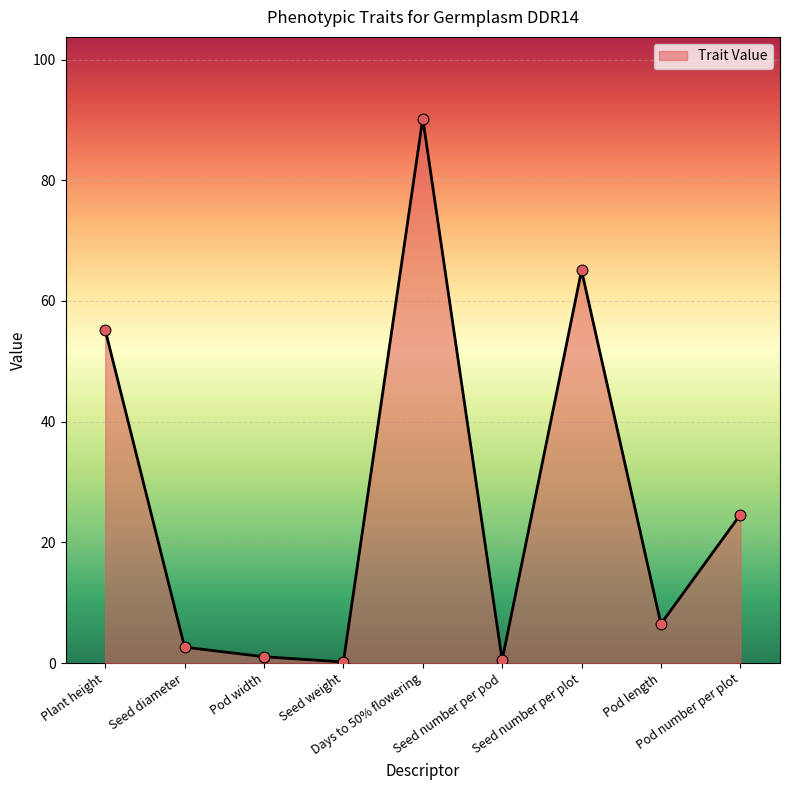

Between Plant height and Seed diameter, which is larger?

Plant height